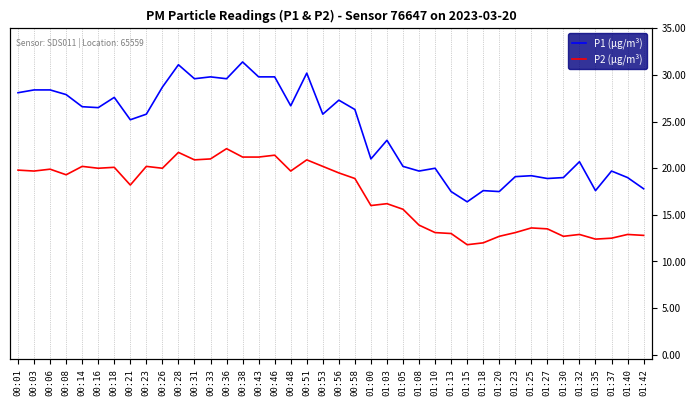

True or false: P2 (μg/m³) and P1 (μg/m³) intersect in this chart.

False